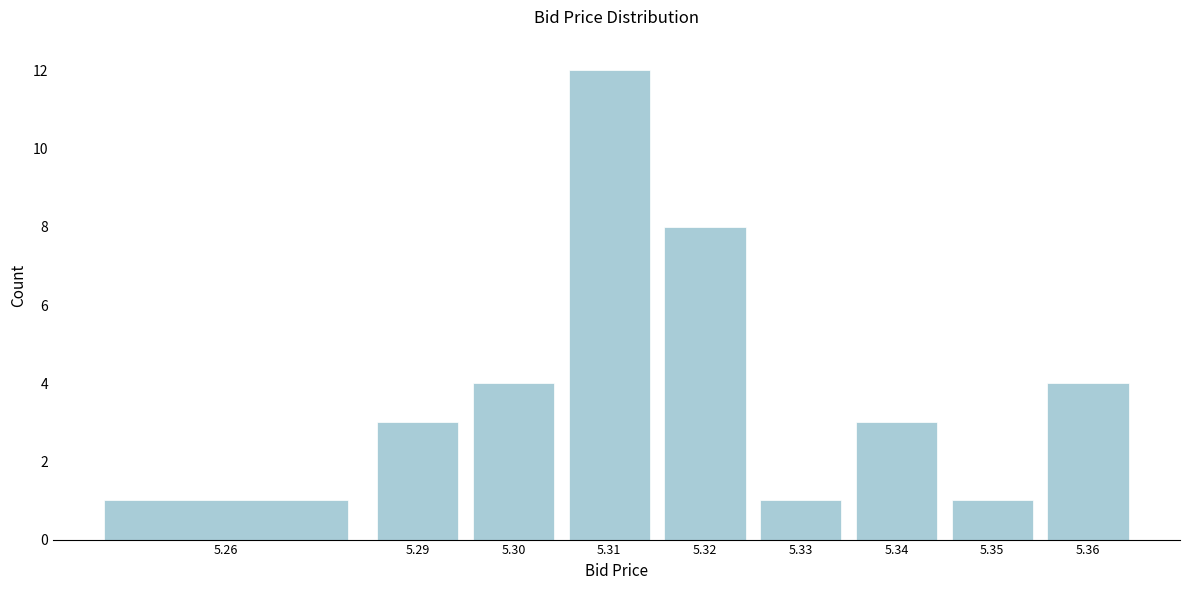

Reading left to right, extract all data points from this chart.

1	3	4	12	8	1	3	1	4